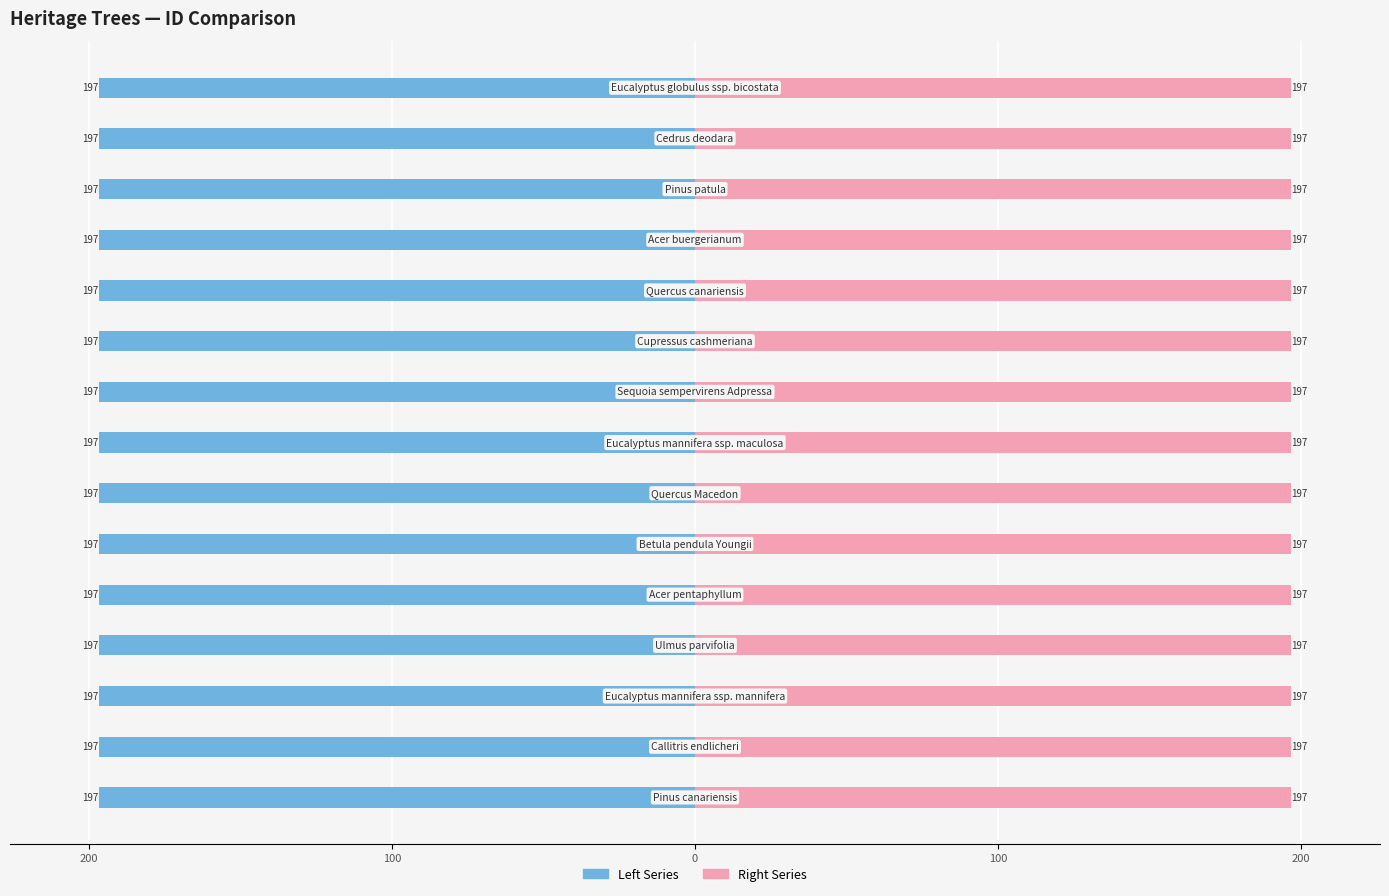

What is the sum of all Left Series values?

-2948.8